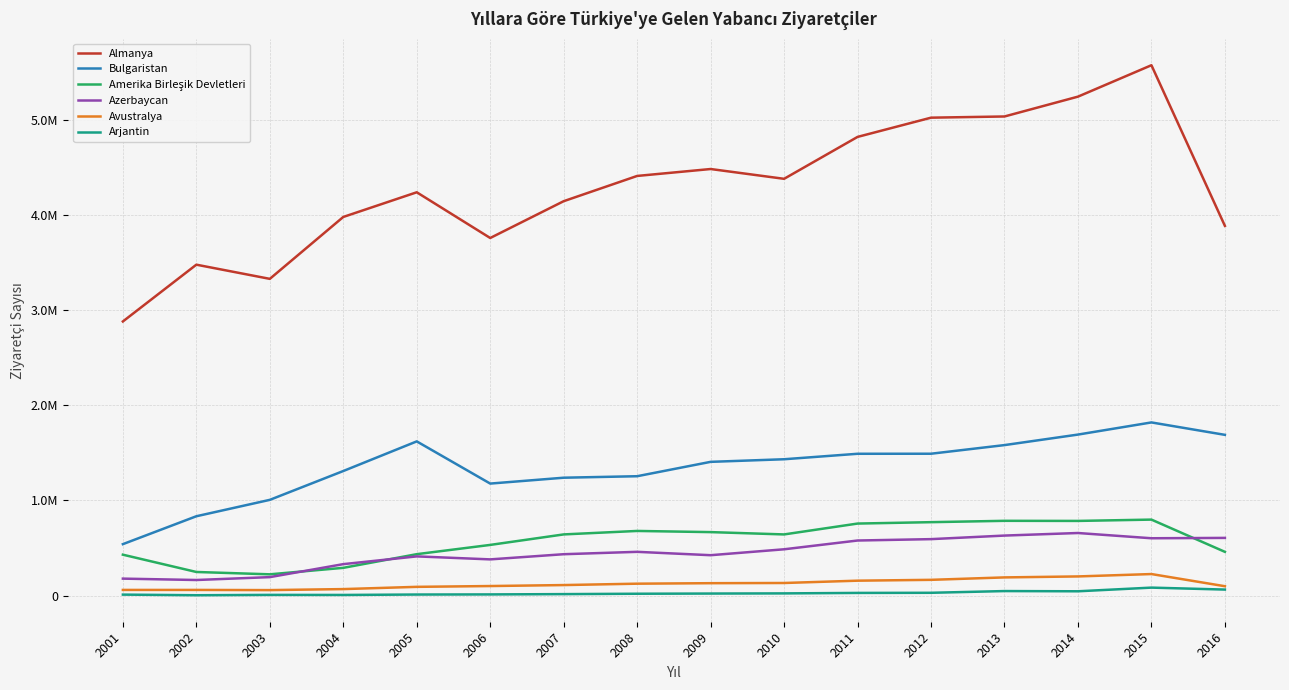

What is the value of the Bulgaristan point at the 5th from the left?

1621918